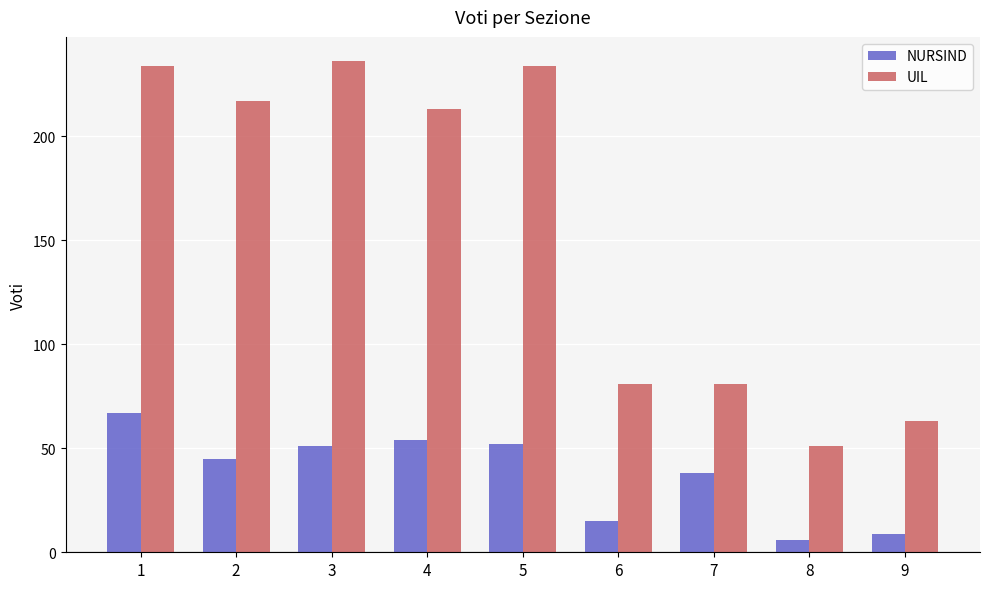

List the series in order of their peak value, highest first.

UIL, NURSIND